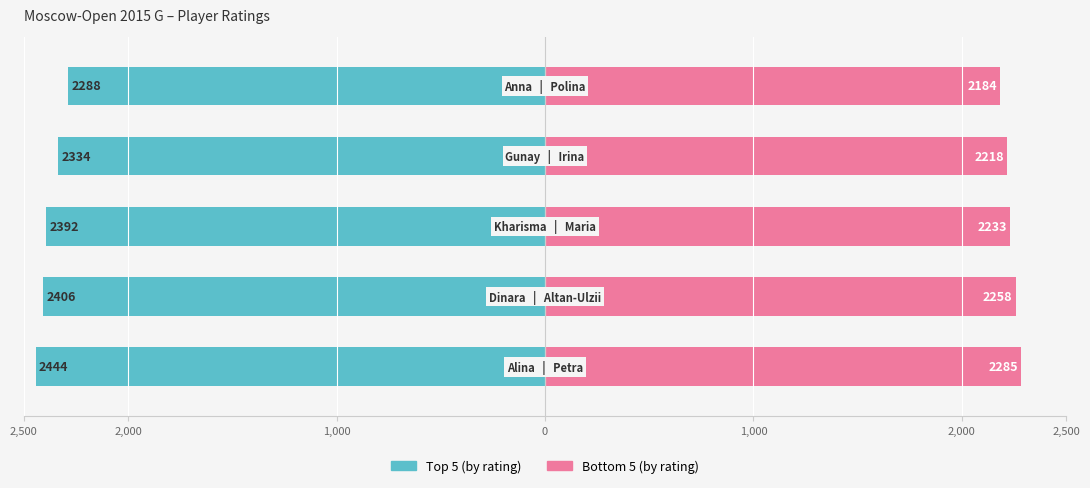

Reading left to right, what are all the values shown in this chart?

Top 5 (by rating): 2,500=-2444	2,000=-2406	1,000=-2392	0=-2334	1,000=-2288
Bottom 5 (by rating): 2,500=2285	2,000=2258	1,000=2233	0=2218	1,000=2184